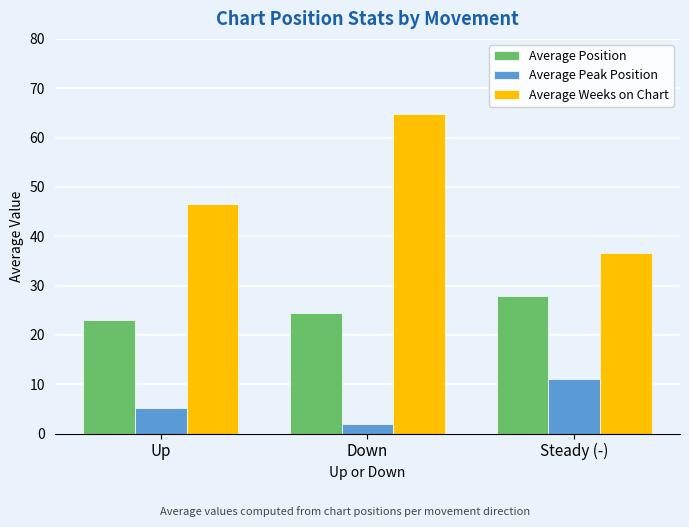

At which category is the sum across all series the highest?

Down